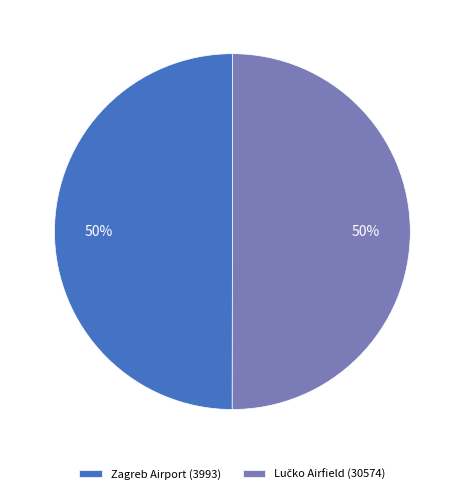

To the nearest percent, what is the average slice percentage?

50%